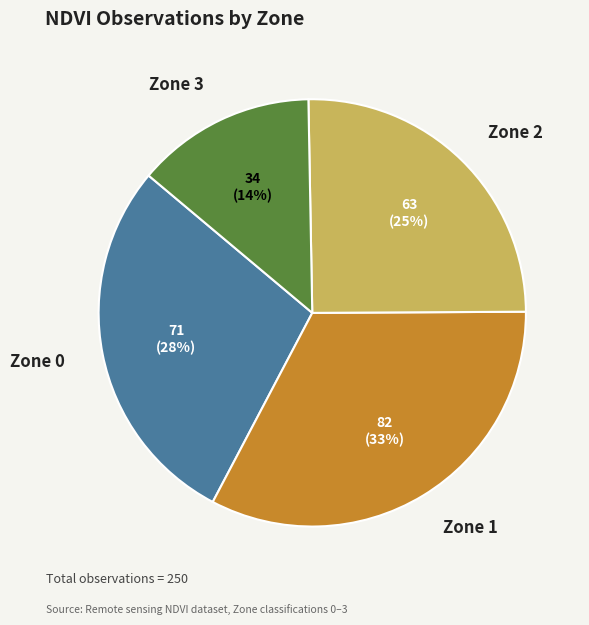

How many slices are in this pie chart?

4